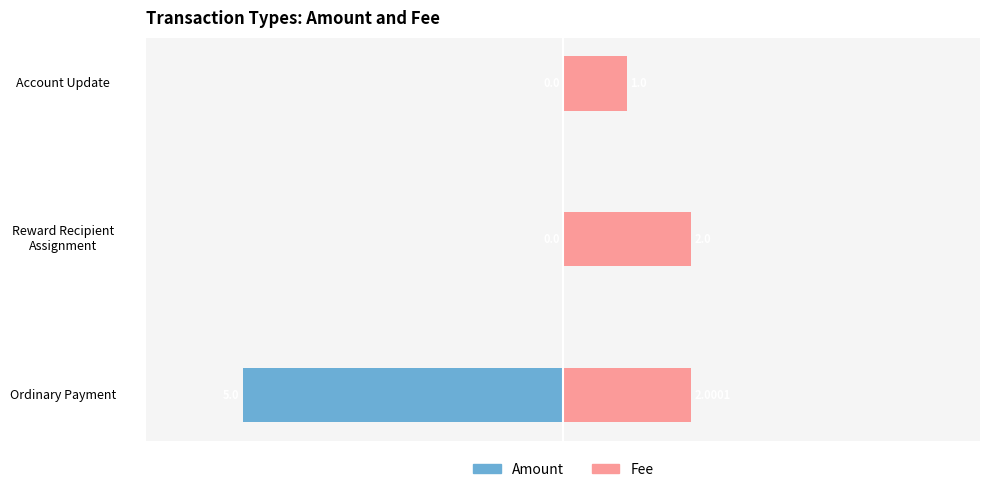

What are all the series names shown in the legend?

Amount, Fee